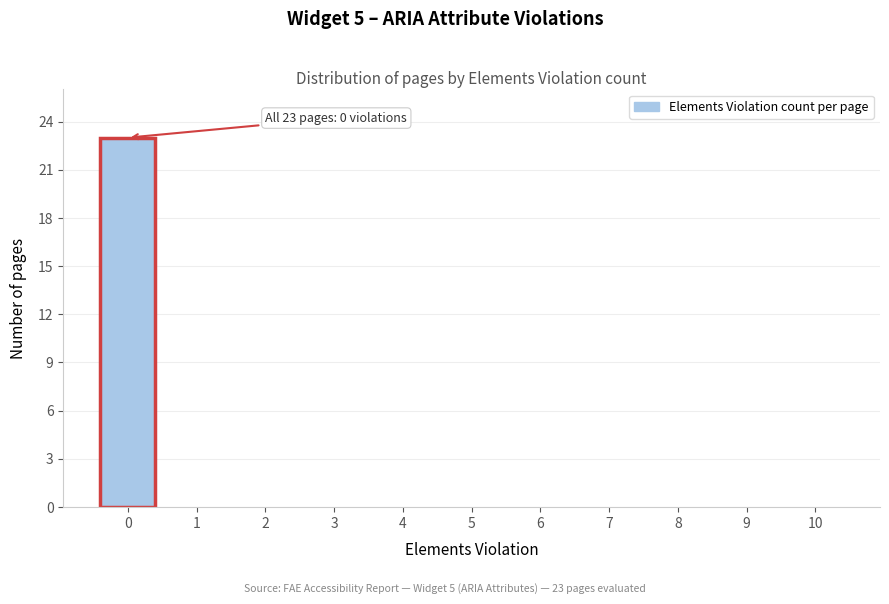

Over which range of the x-axis is the bar tallest?

-0.5 to 0.5